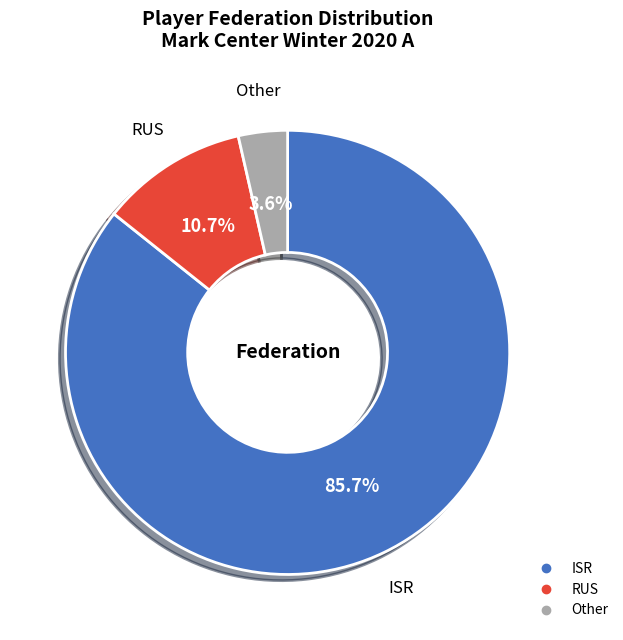

To the nearest percent, what is the average slice percentage?

33%